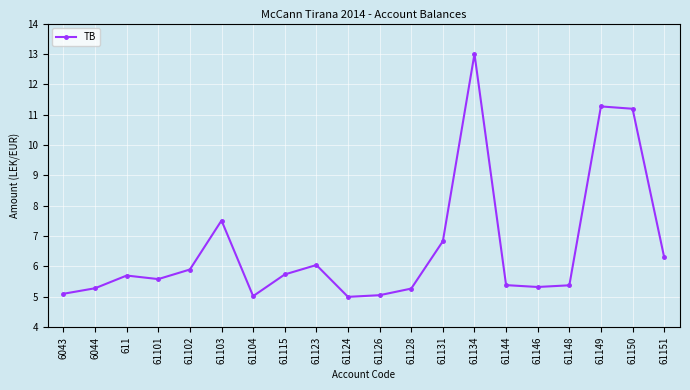

True or false: there are more than 1 points higher than both neighbors.

True